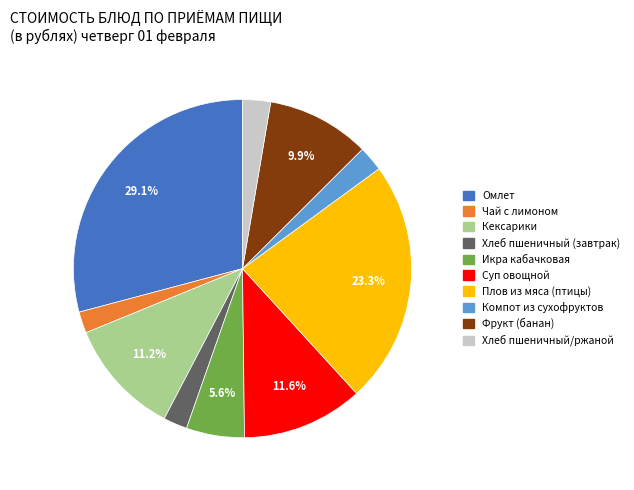

To the nearest percent, what is the difference between the largest and smallest slice percentages?

27%